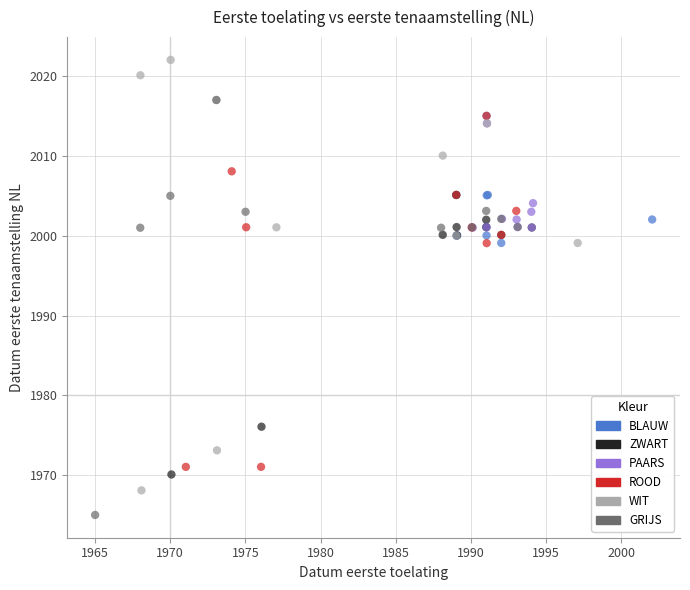

Which series has the widest spread of Y values?

WIT